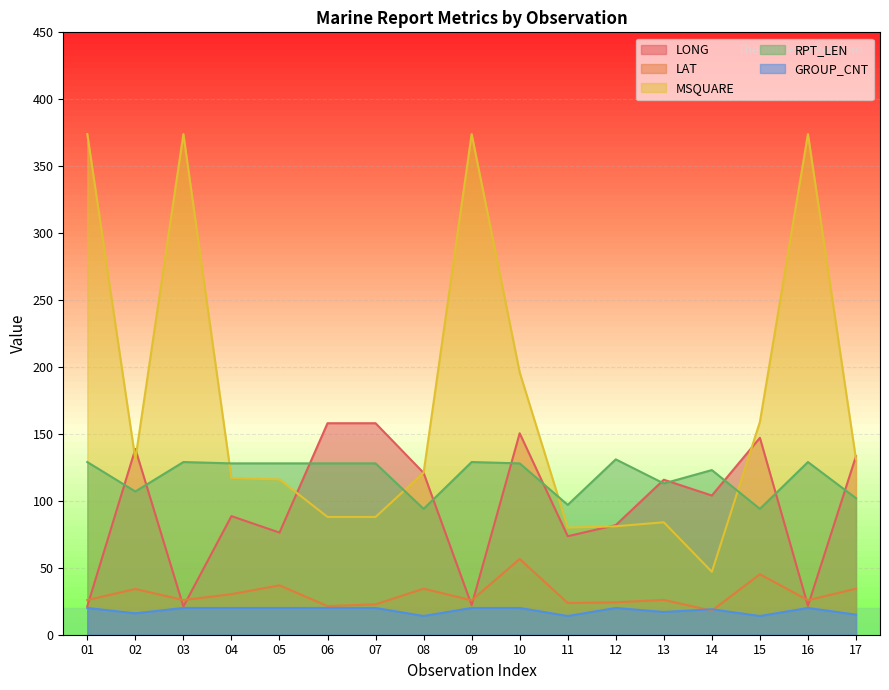

At which label does RPT_LEN first exceed 128?

01